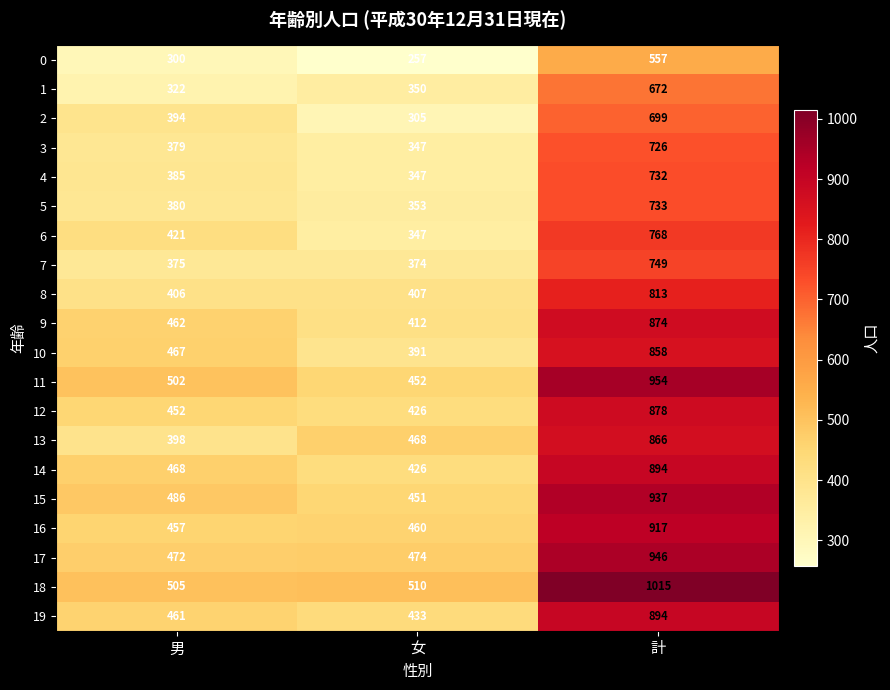

How many series are shown in this chart?

20